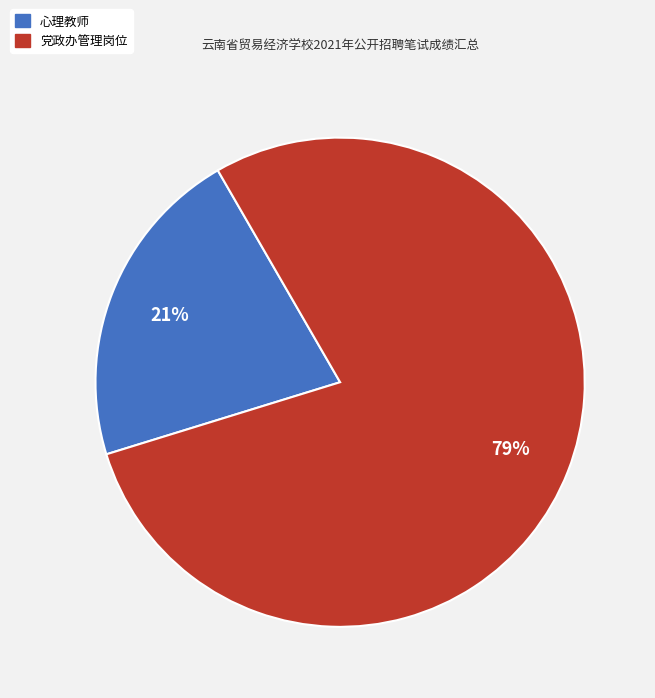

Which has a higher value, 心理教师 or 党政办管理岗位?

党政办管理岗位